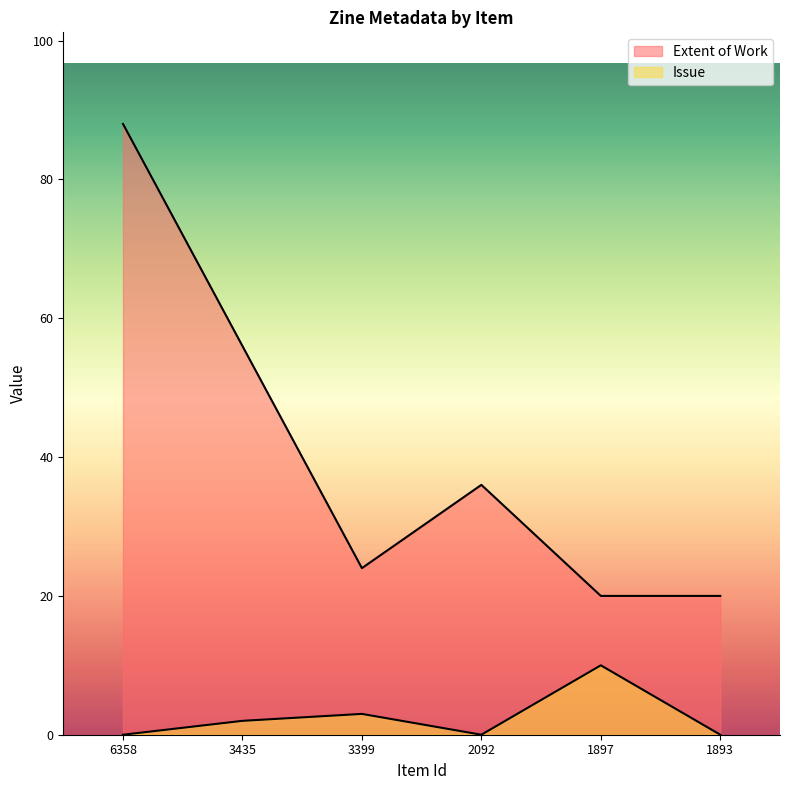

Rank the series at 3399 from highest to lowest value.

Extent of Work, Issue